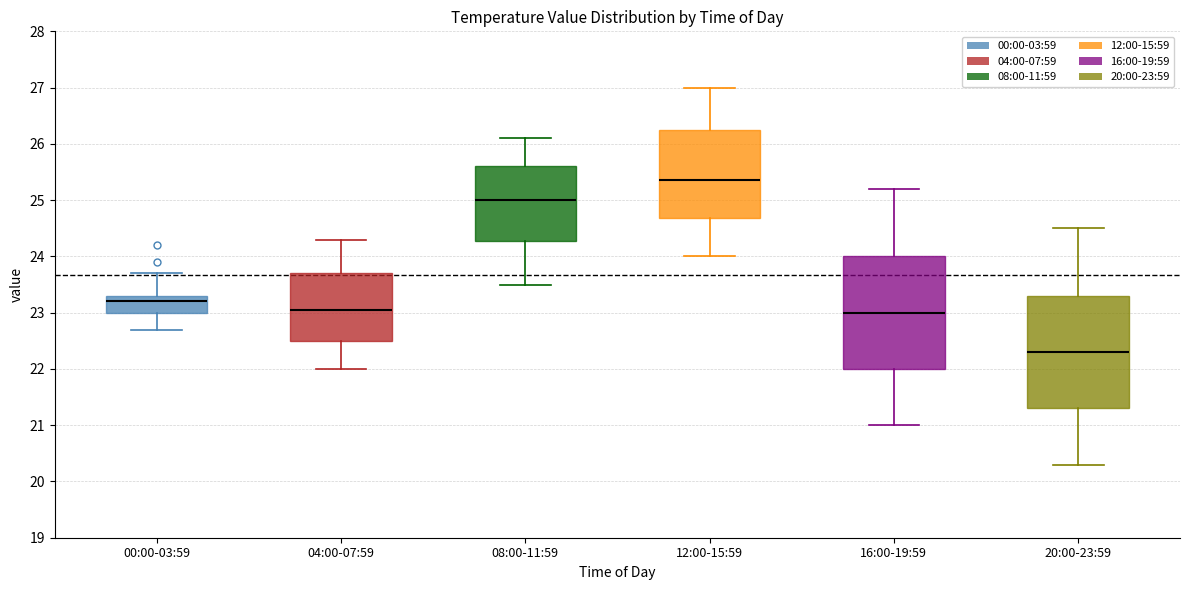

Reading left to right, read every box against the y-axis: the position of its median line, the range the box covers, and the ends of its whiskers. The values are not printed on the chart, so give them approximately, as read against the axis.

00:00-03:59: median 23.2, box 23.0 to 23.3, whiskers 22.7 to 23.7
04:00-07:59: median 23.1, box 22.5 to 23.7, whiskers 22.0 to 24.3
08:00-11:59: median 25.0, box 24.3 to 25.6, whiskers 23.5 to 26.1
12:00-15:59: median 25.4, box 24.7 to 26.3, whiskers 24.0 to 27.0
16:00-19:59: median 23.0, box 22.0 to 24.0, whiskers 21.0 to 25.2
20:00-23:59: median 22.3, box 21.3 to 23.3, whiskers 20.3 to 24.5